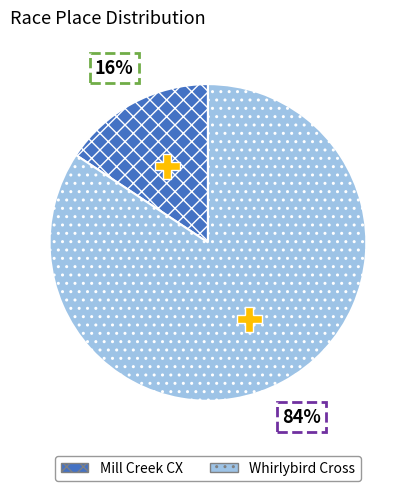

True or false: Whirlybird Cross accounts for 74% of the total.

False